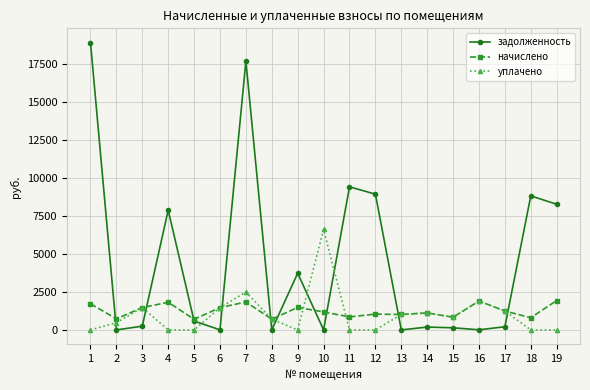

At which category is the sum across all series the highest?

7